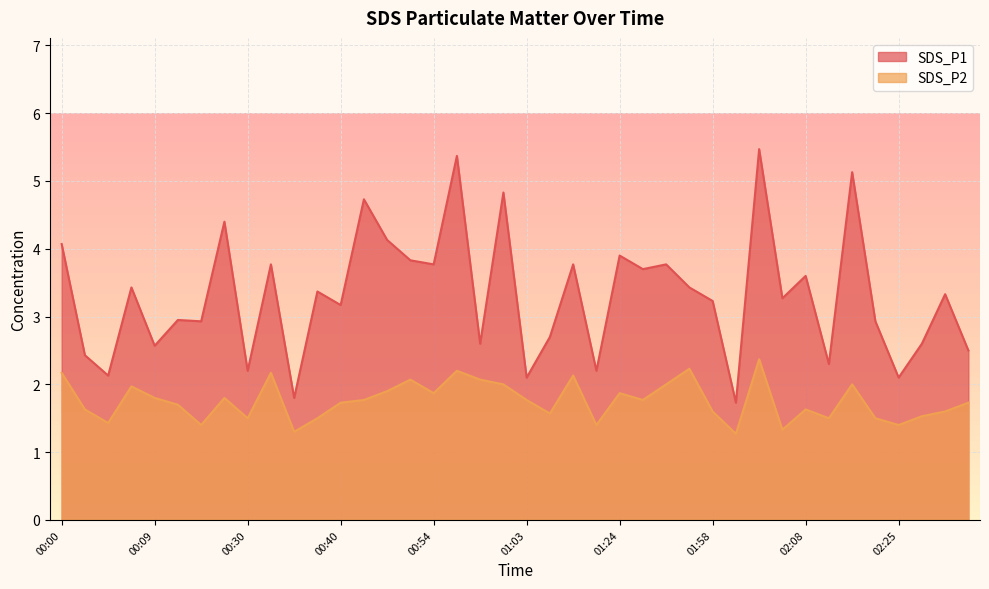

True or false: SDS_P2 and SDS_P1 cross at least once.

False